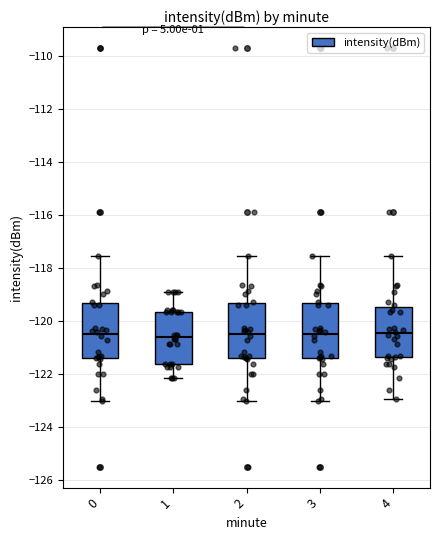

Reading left to right, transcribe this box plot: for each box, give where its median line is, the range the box spans, and where its two whiskers end, as read against the y-axis. The values are not printed on the chart, so give them approximately, as read against the axis.

0: median -120.4, box -121.4 to -119.4, whiskers -123.0 to -117.6
1: median -120.6, box -121.6 to -119.6, whiskers -122.2 to -118.8
2: median -120.4, box -121.4 to -119.4, whiskers -123.0 to -117.6
3: median -120.4, box -121.4 to -119.4, whiskers -123.0 to -117.6
4: median -120.4, box -121.4 to -119.4, whiskers -123.0 to -117.6